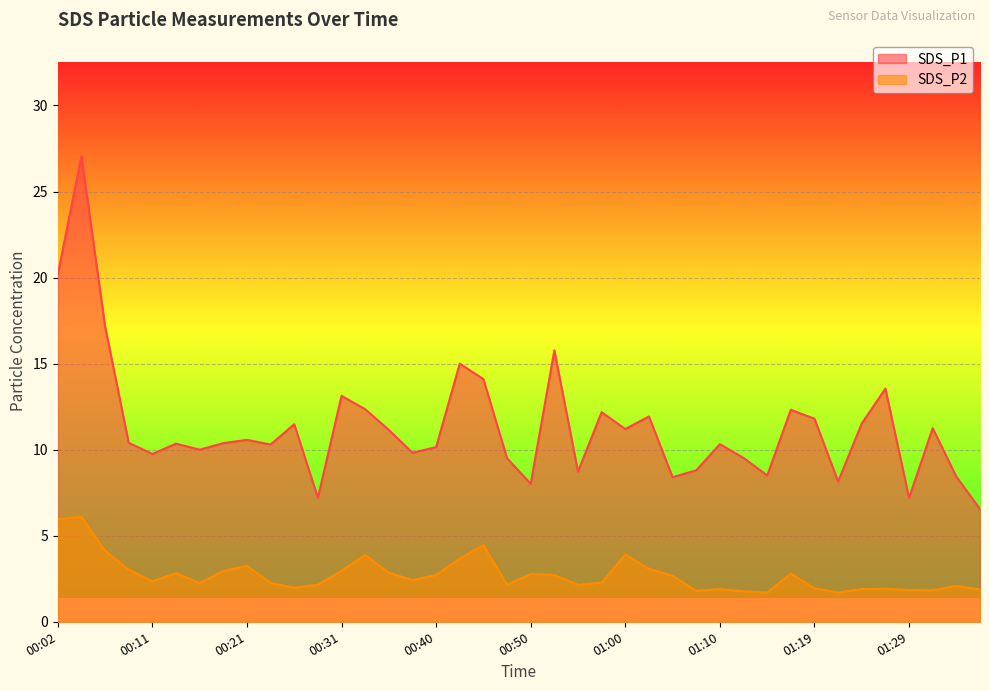

True or false: SDS_P1 has more than 1 interior local peaks.

True